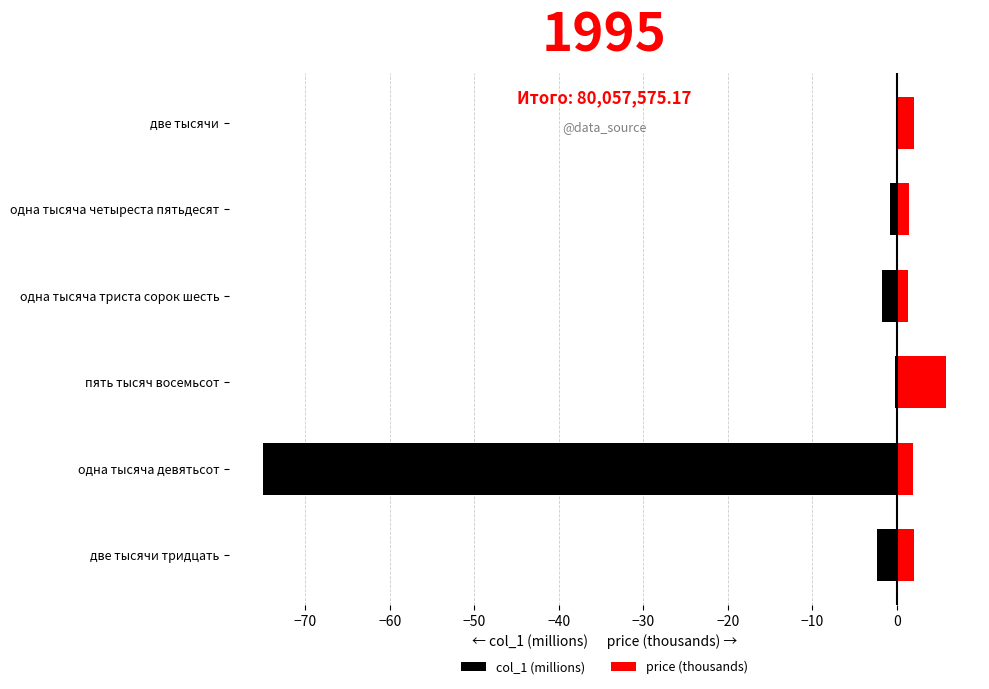

How many bars are there in each group?

2